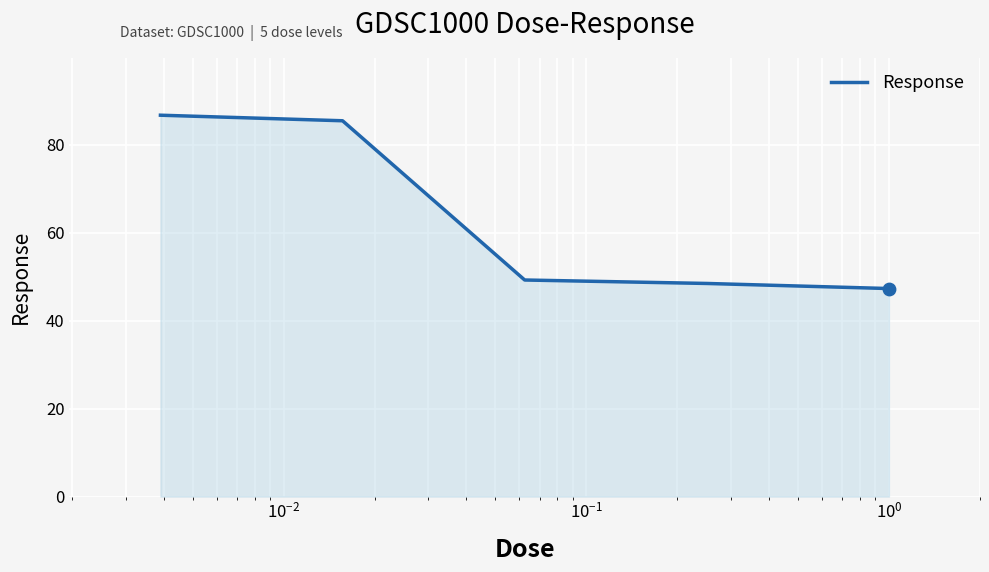

What is the greatest value displayed?

86.7